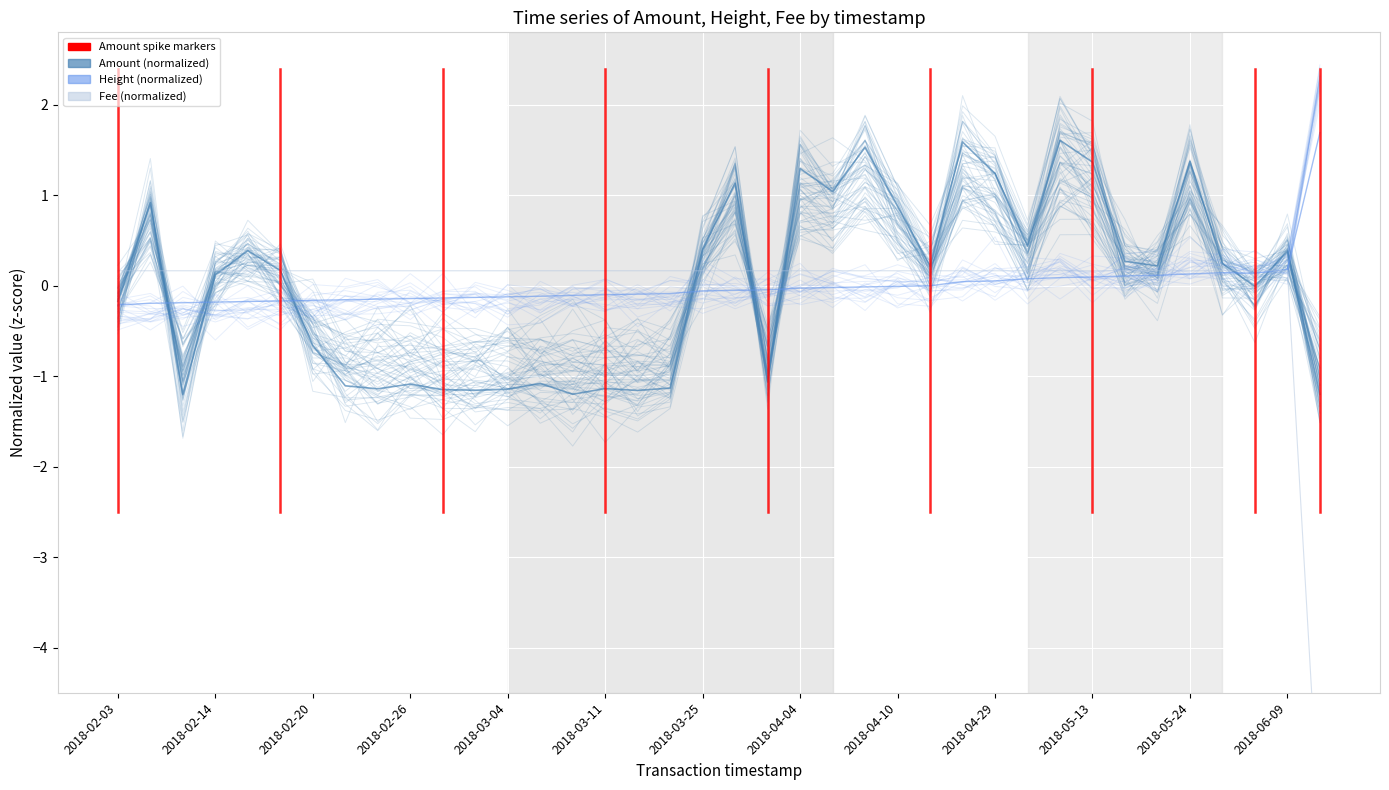

Which has a higher value, 18 or 35?

35